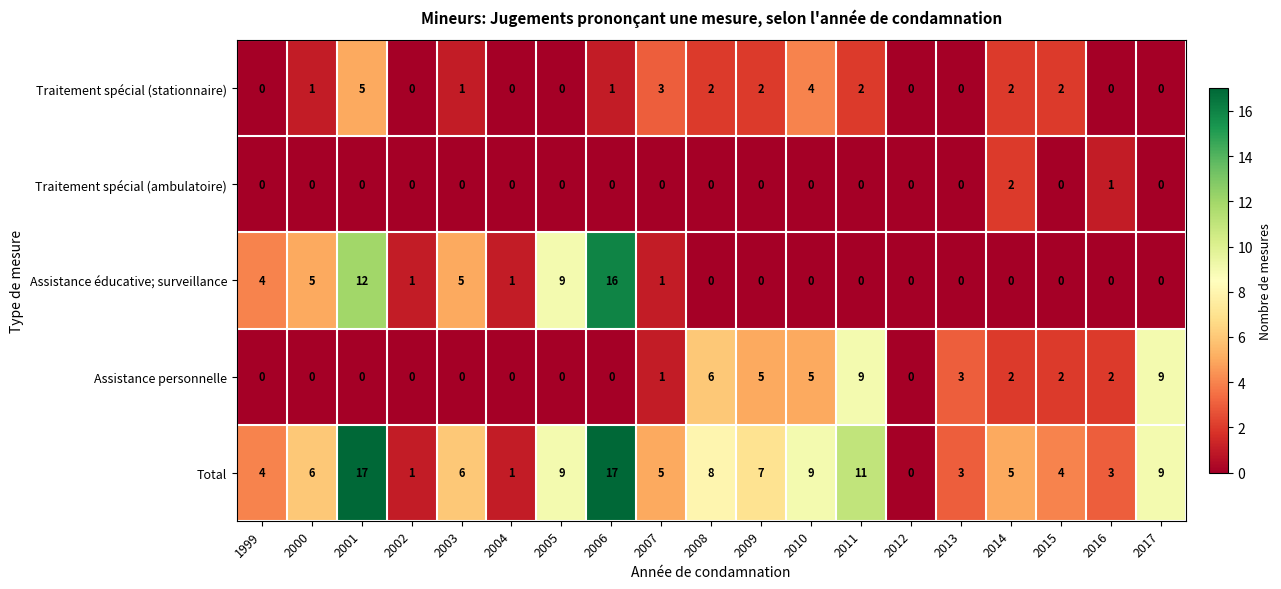

How many data points does each series have?

19